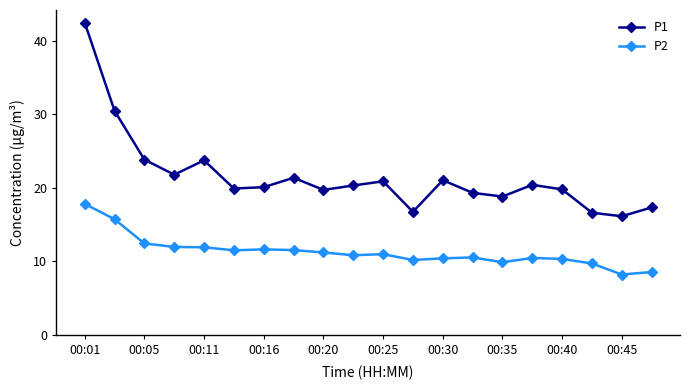

True or false: P2 and P1 cross at least once.

False